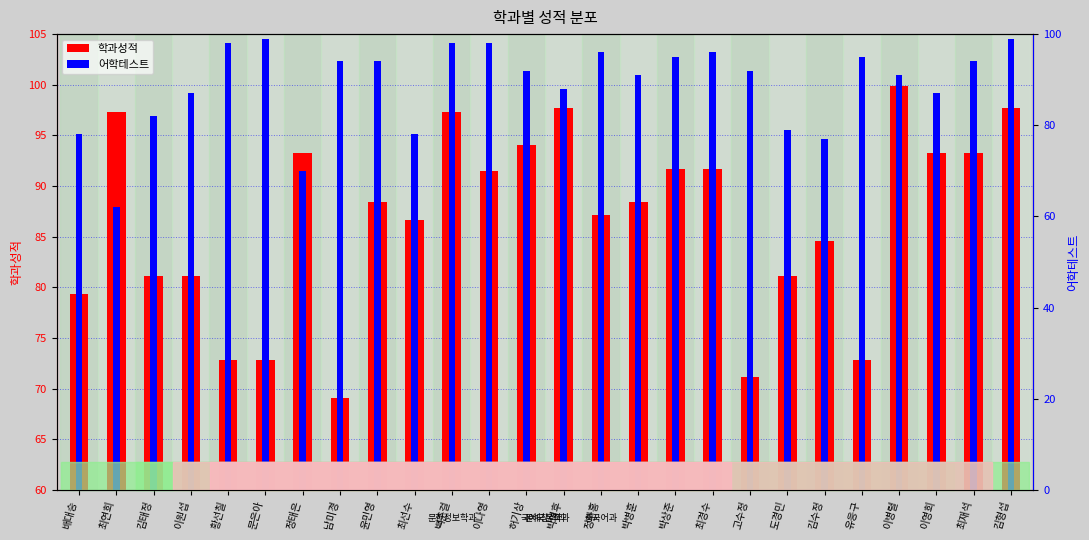

Which series has the largest total across all categories?

어학테스트